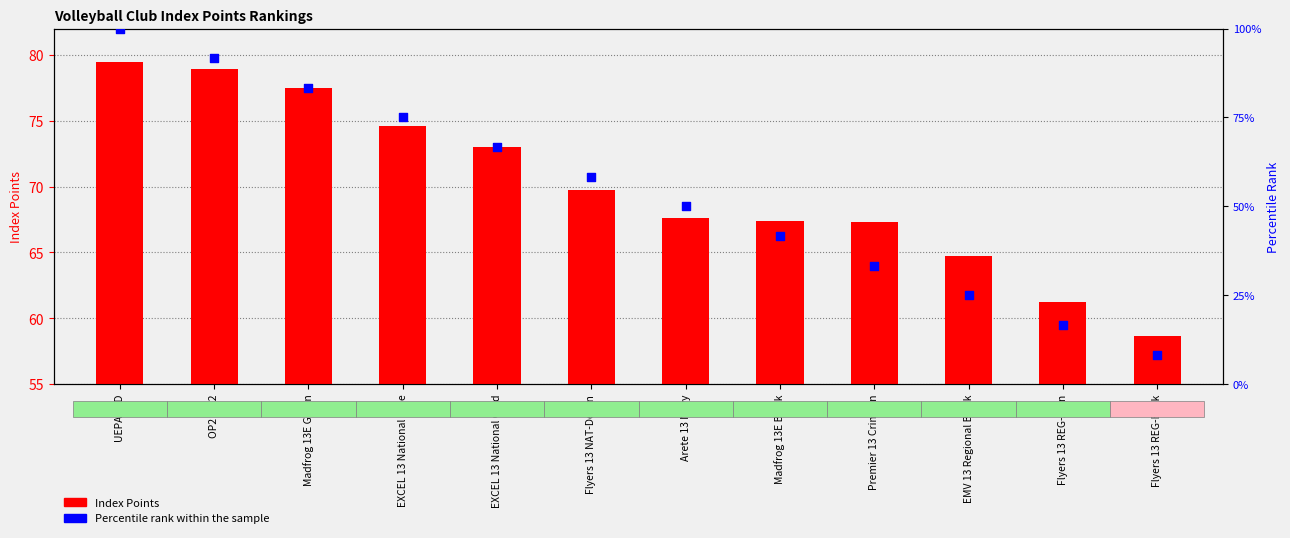

Which series has the largest total across all categories?

Index Points